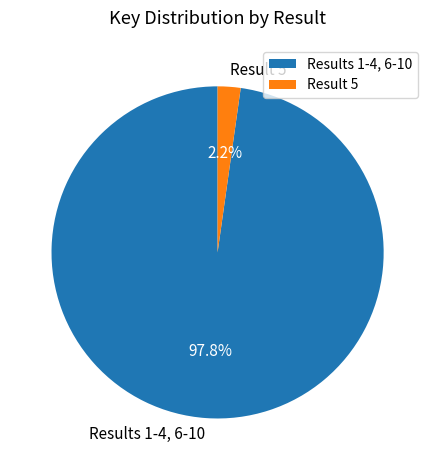

Which category has the biggest portion of the pie?

Results 1-4, 6-10